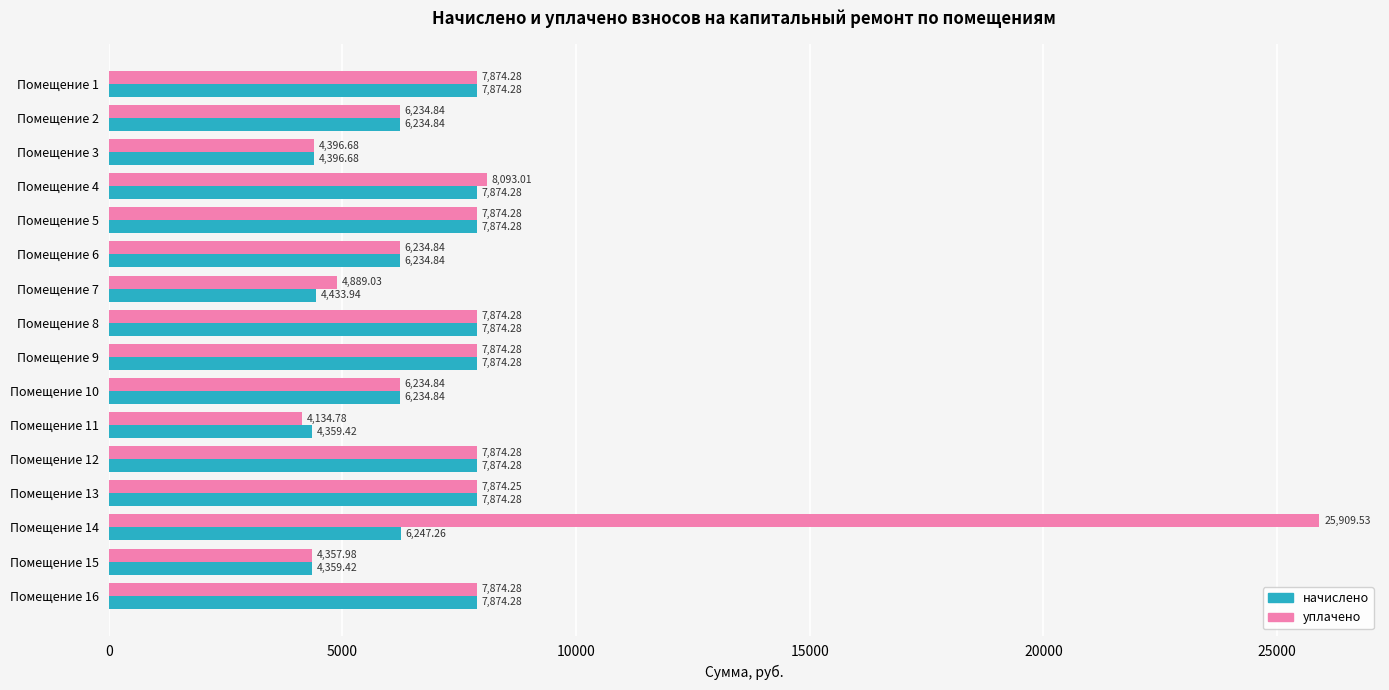

What is the sum of the уплачено values at Помещение 3 and Помещение 4?

12489.7